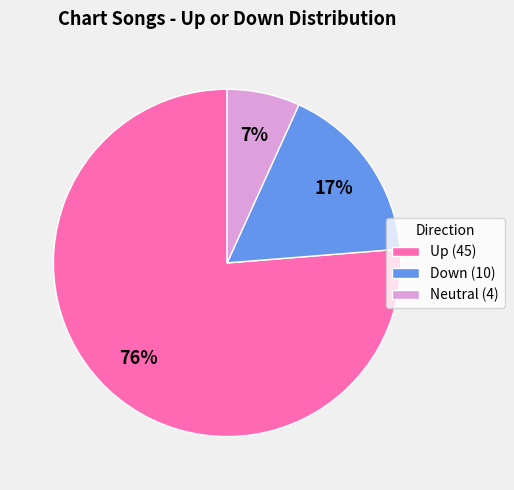

Which category accounts for the majority?

Up (45)